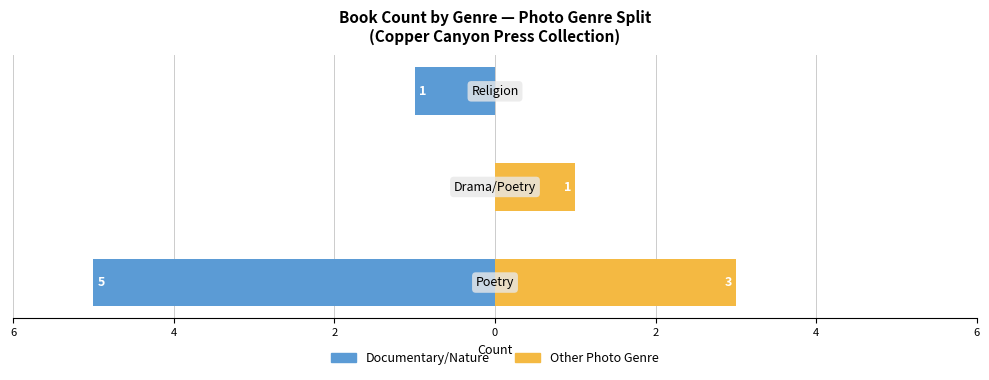

Count the number of categories in the chart.

3